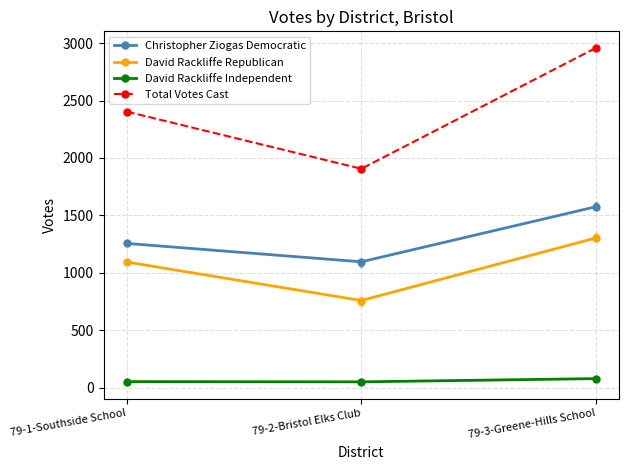

What is the total value across all series at 79-3-Greene-Hills School?

5914